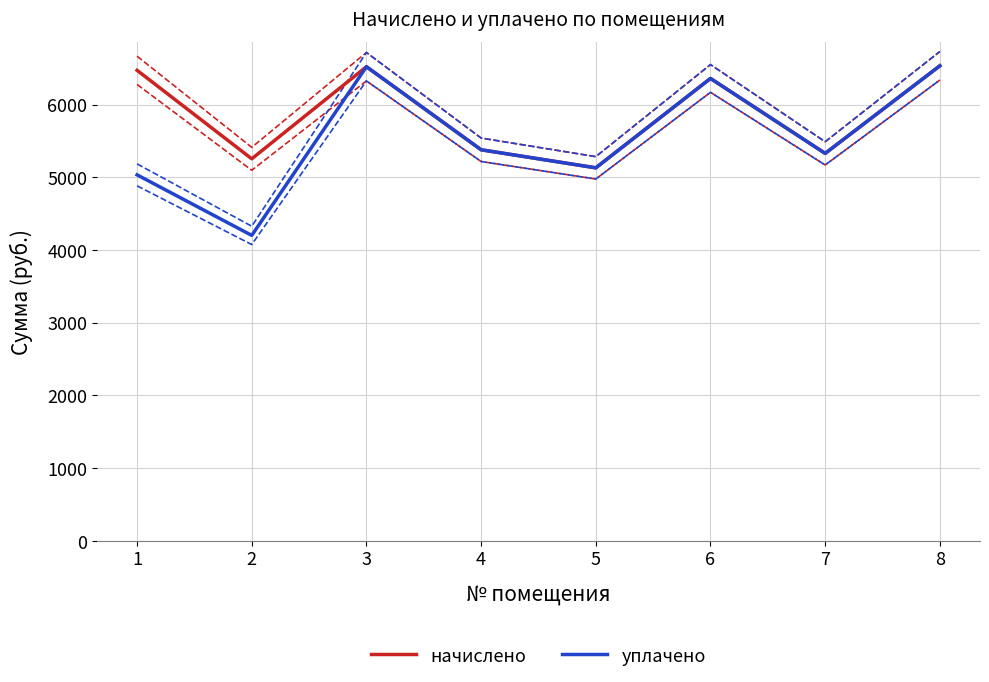

Reading left to right, transcribe all the data shown in this chart.

начислено: 6470.8	5253.7	6520.5	5377.9	5129.5	6359.0	5328.3	6532.9
уплачено: 5032.9	4200.0	6520.5	5377.9	5129.5	6359.0	5328.3	6533.0